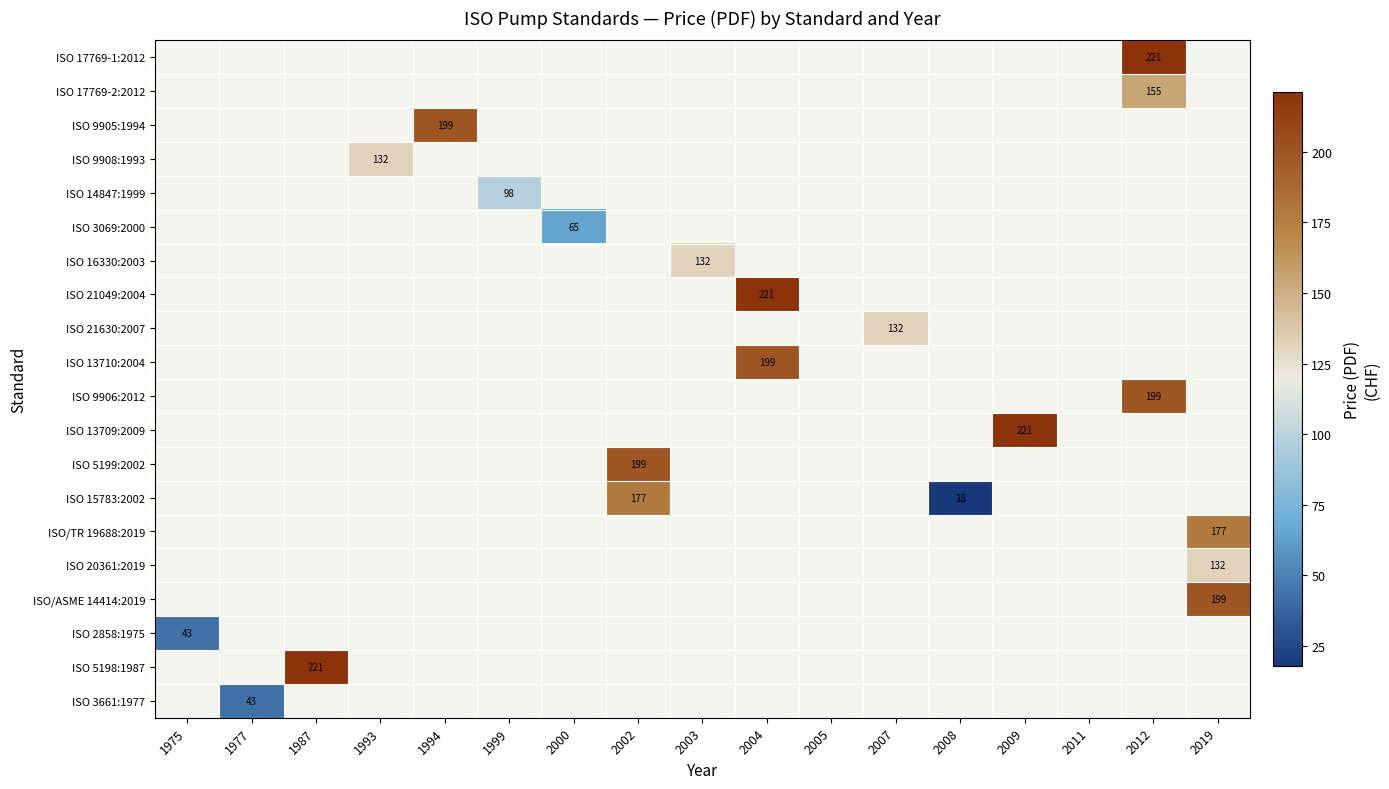

How many data points does each series have?

17